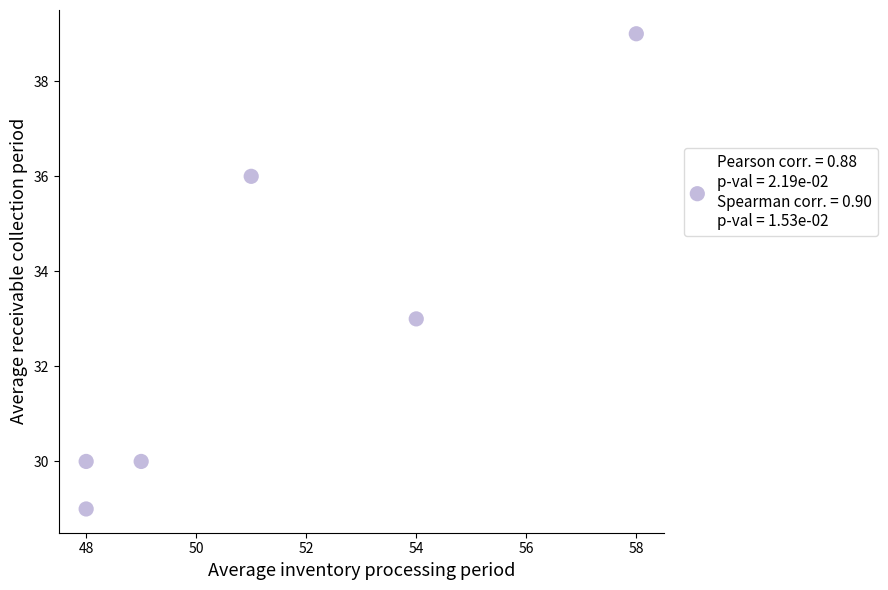

What is the range of X values (max minus min)?

10